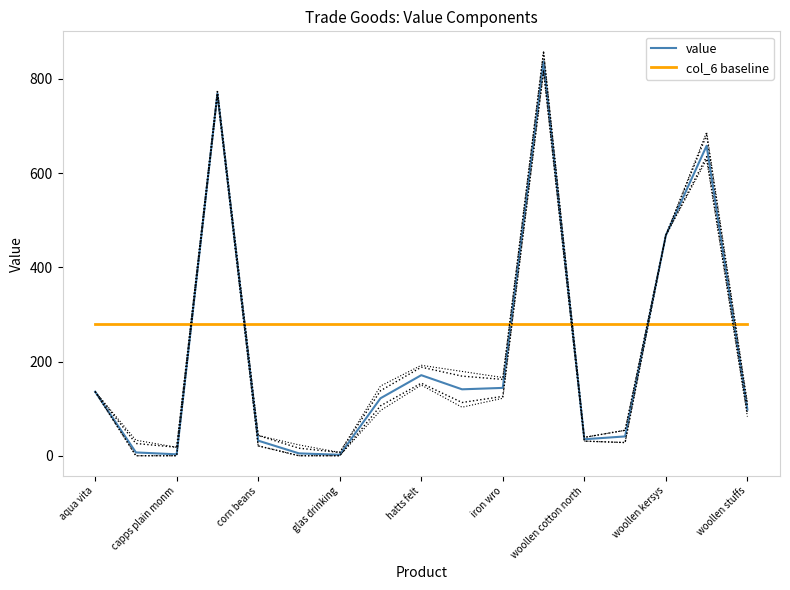

True or false: col_6 baseline has a value of 280.6 at 15.

True